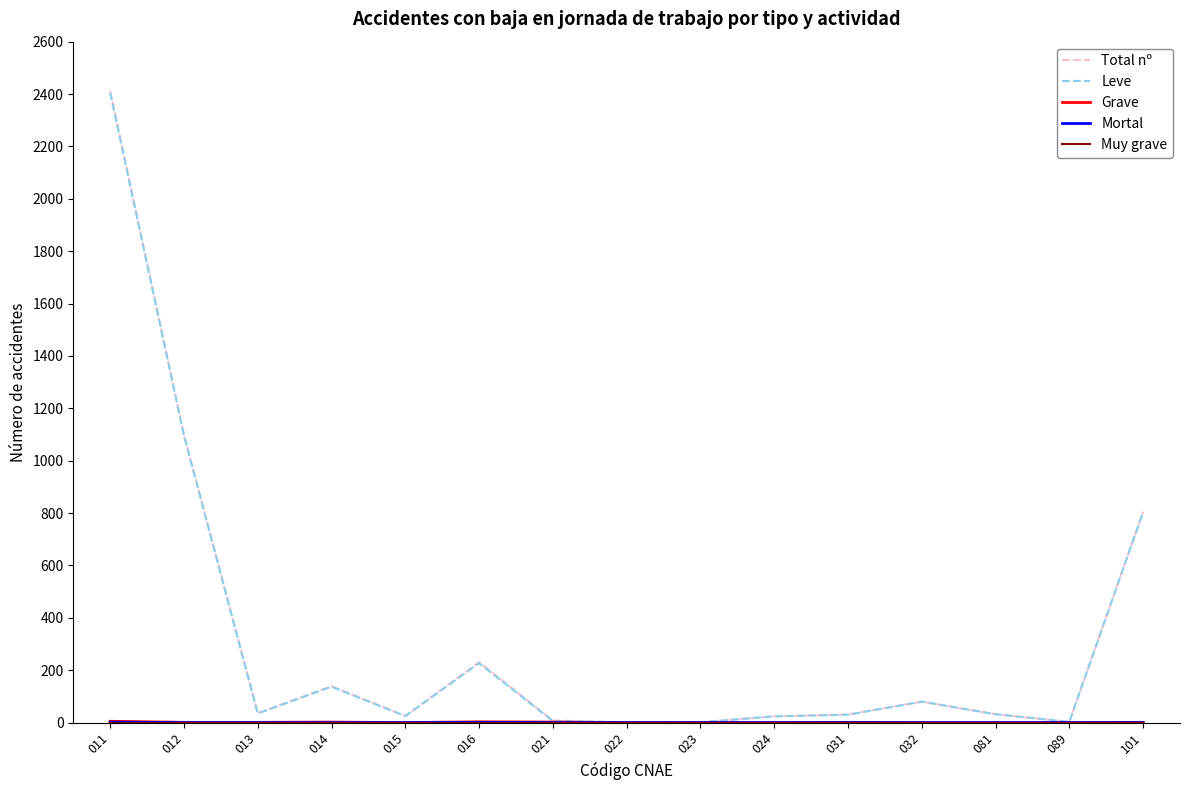

Which series has the largest range (max minus min)?

Total nº